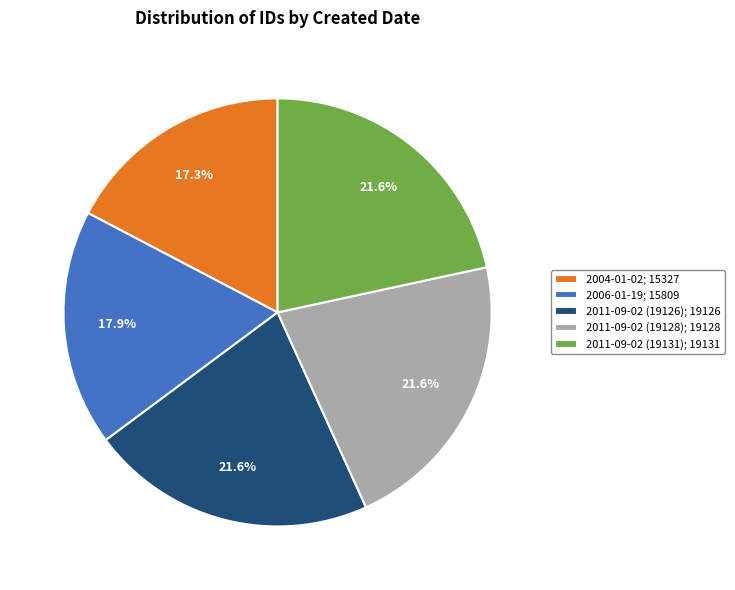

What is the ratio of the value at 2011-09-02 (19131) to the value at 2011-09-02 (19126)?

1.0